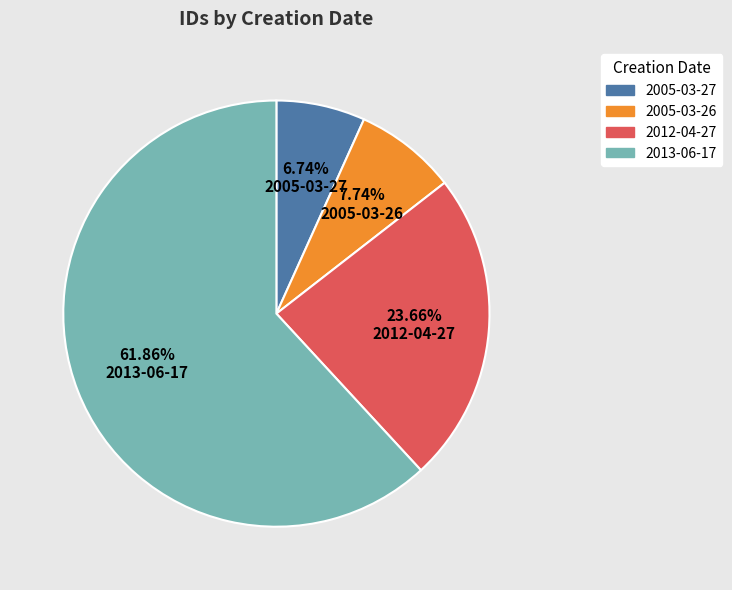

Is it true that 2013-06-17 is 22% of the pie?

False